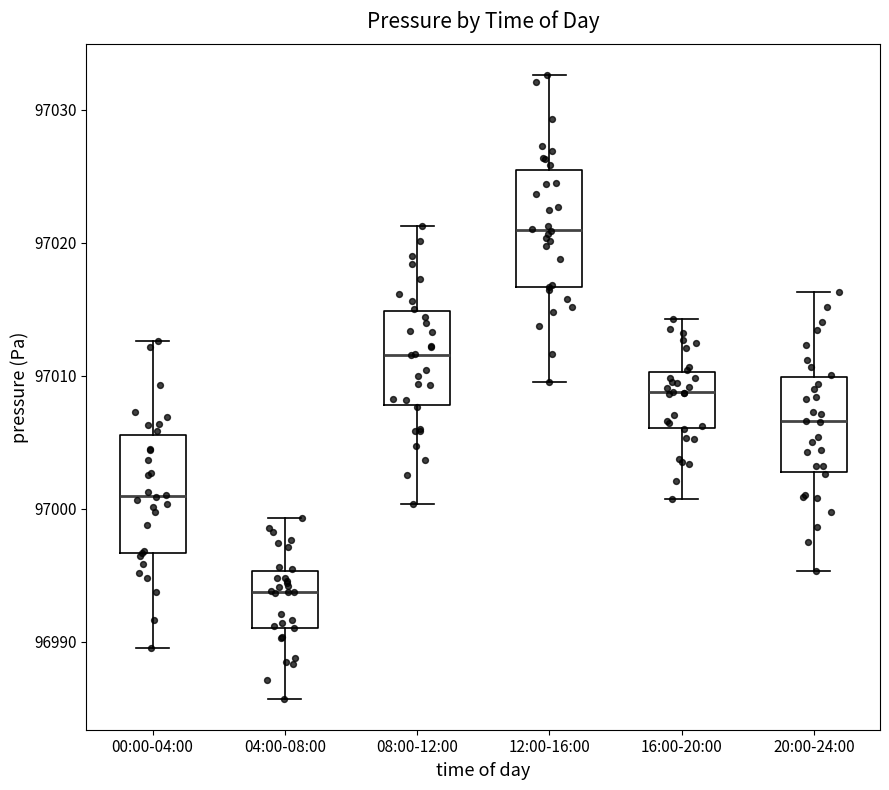

Where does the lower whisker of the box for 08:00-12:00 end on the y-axis? The values are not printed on the chart, so give them approximately, as read against the axis.

97000